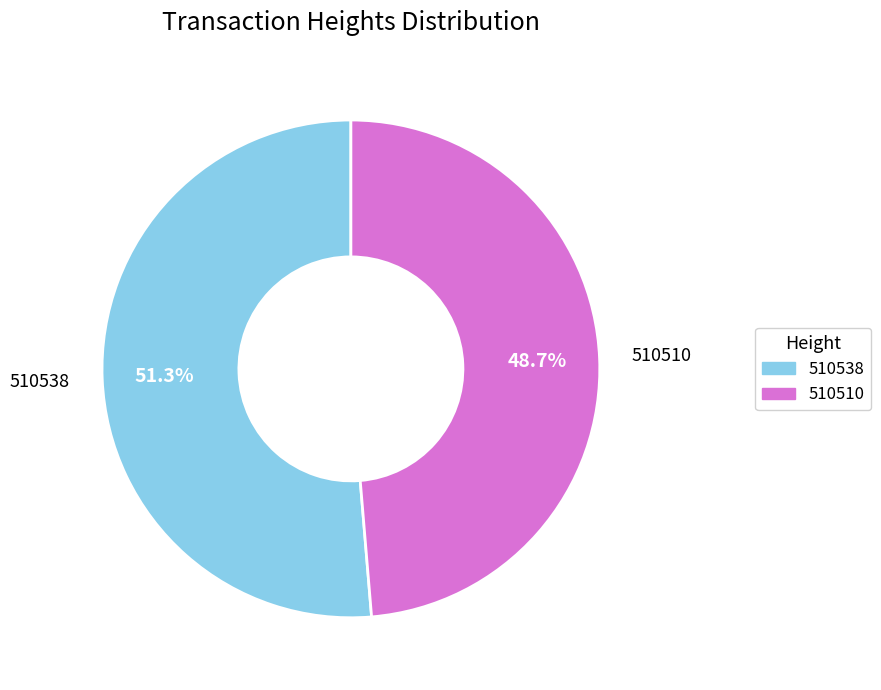

To the nearest percent, what percentage of the pie is 510538?

51%